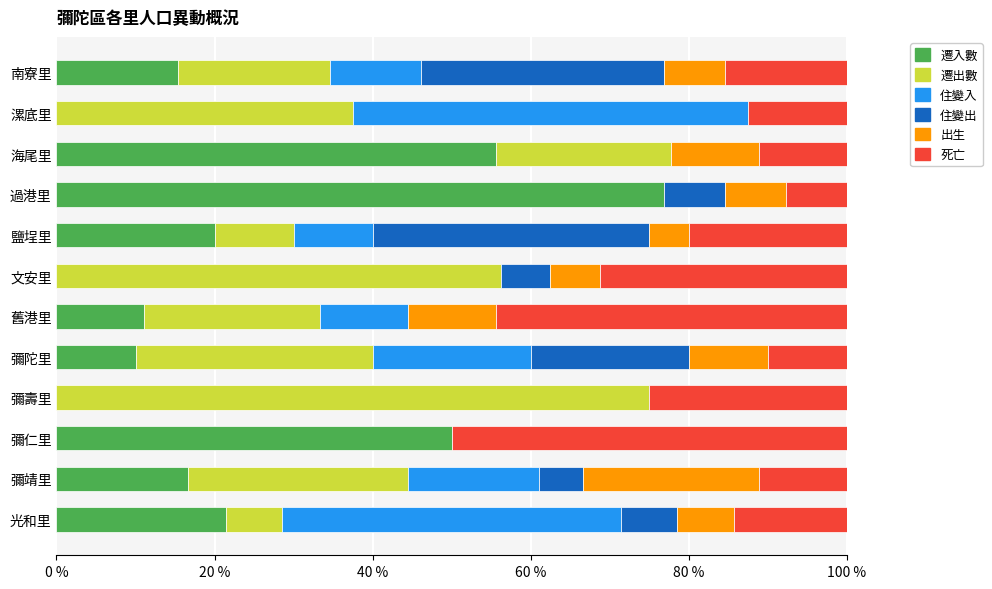

Read the 遷入數 value at 過港里.

76.9